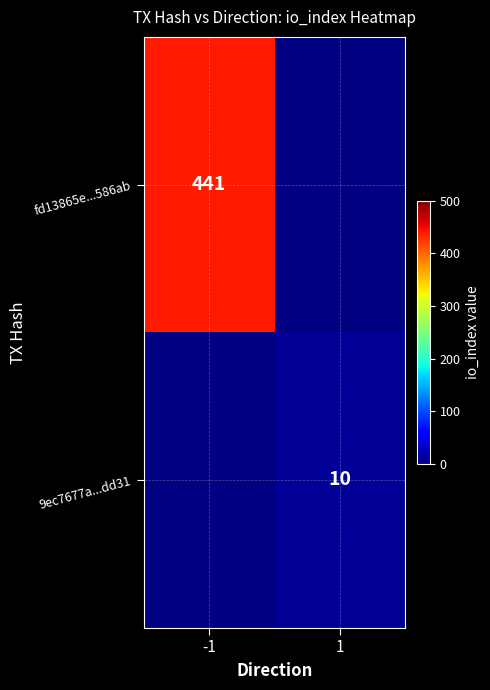

True or false: fd13865e...586ab has a value of 200 at -1.

False